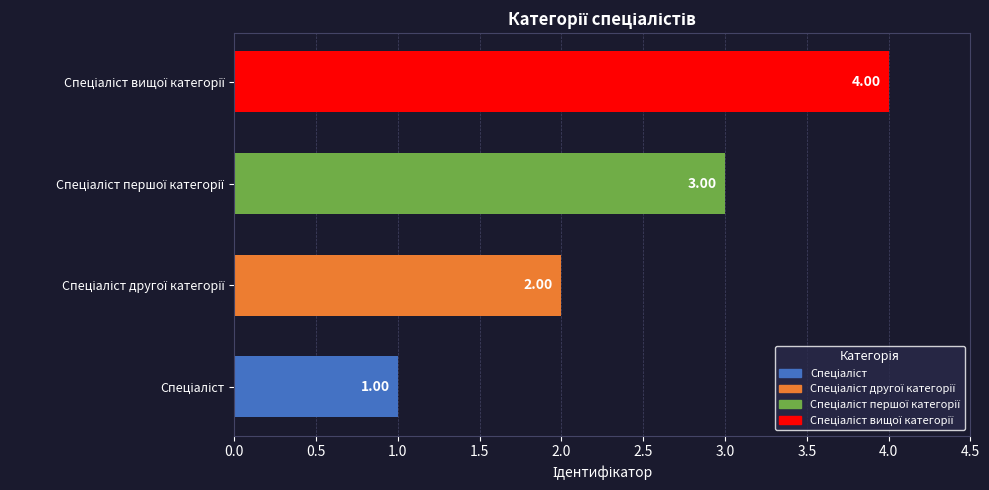

What is the difference between the maximum and minimum values?

3